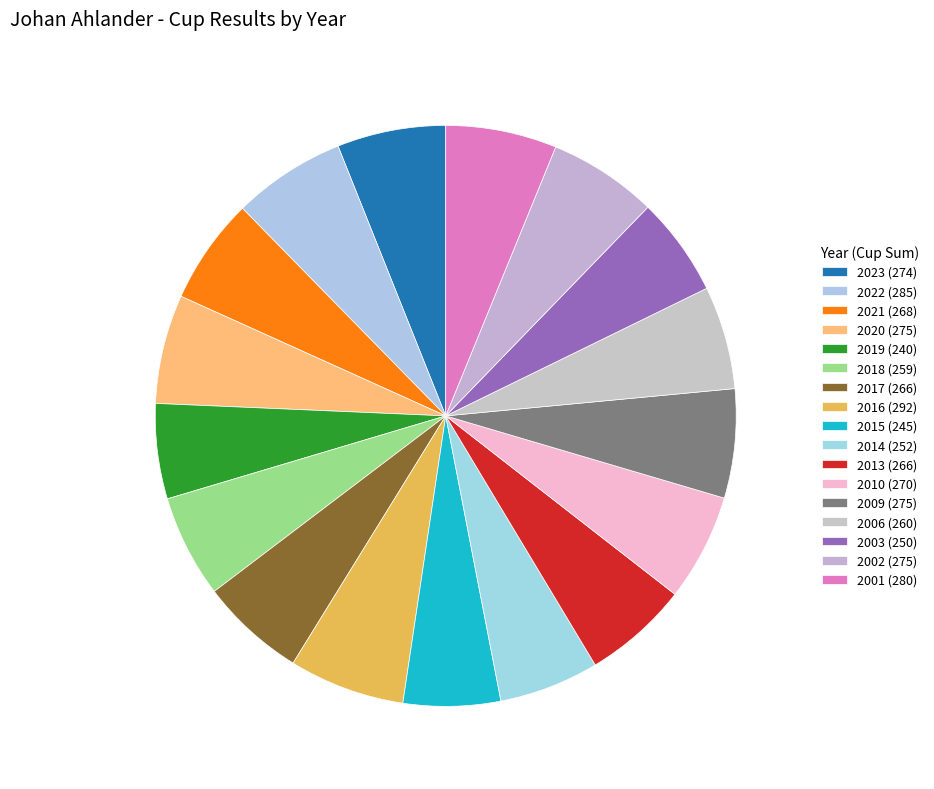

Is 2022 the majority of the pie?

No